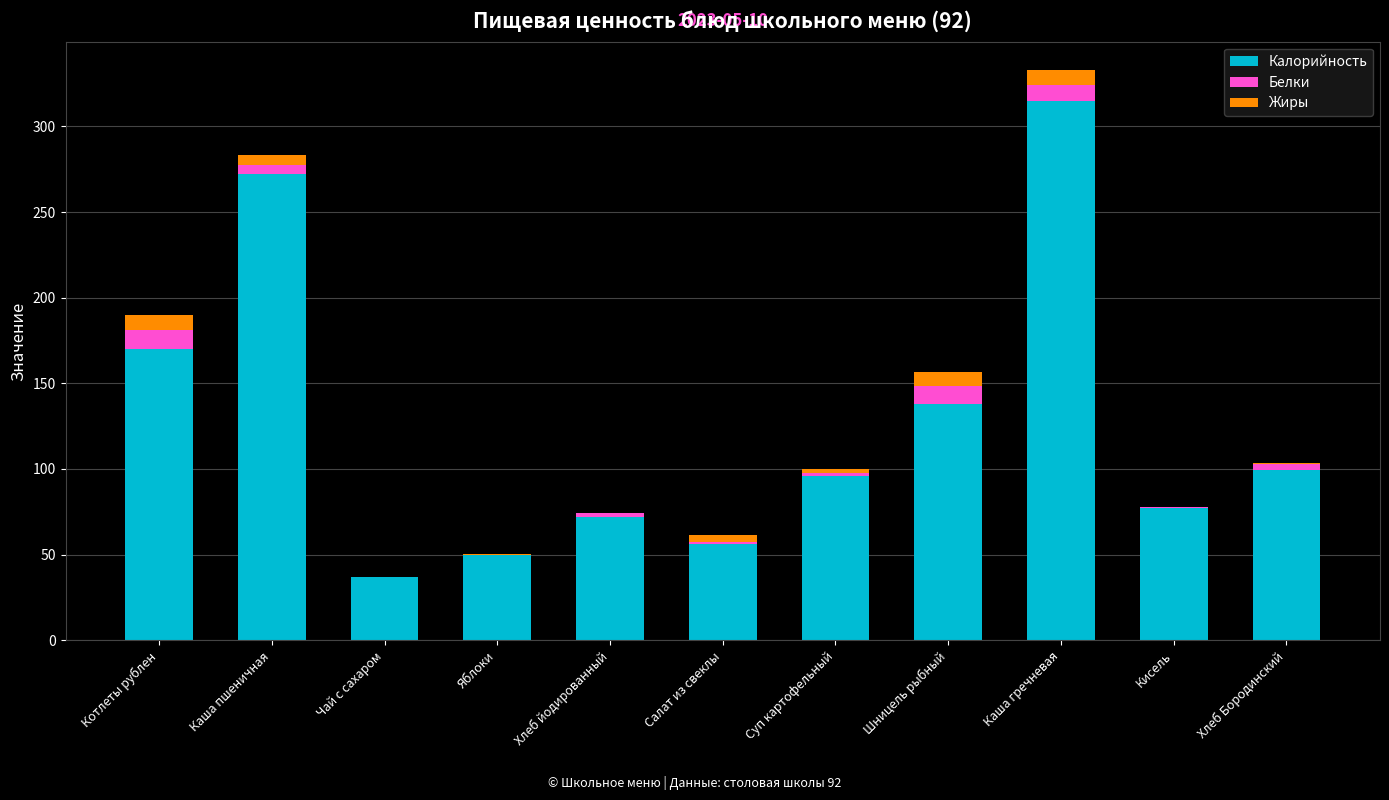

Count the number of data series in this chart.

3